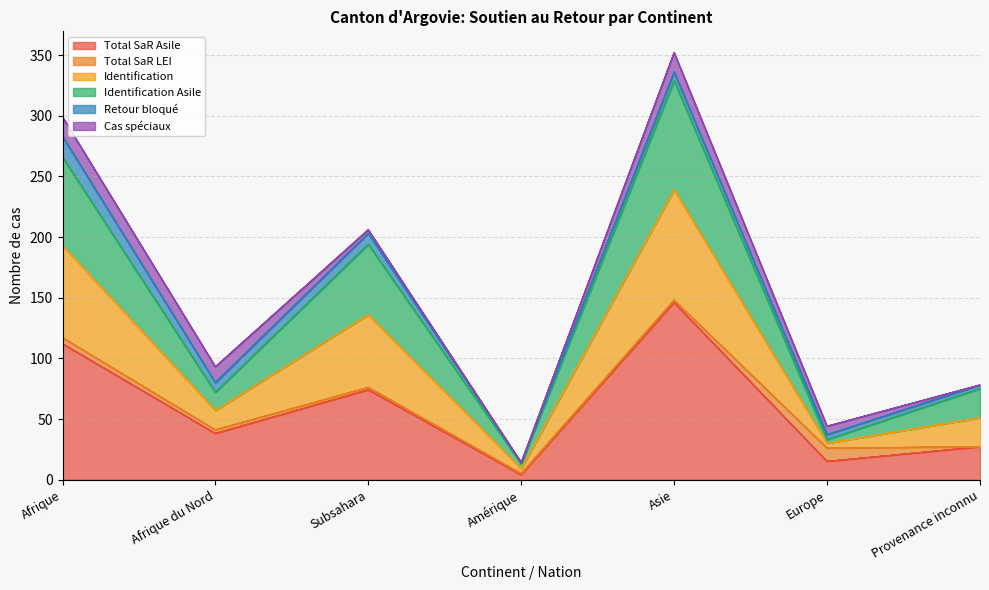

Does the chart have visible grid lines?

Yes